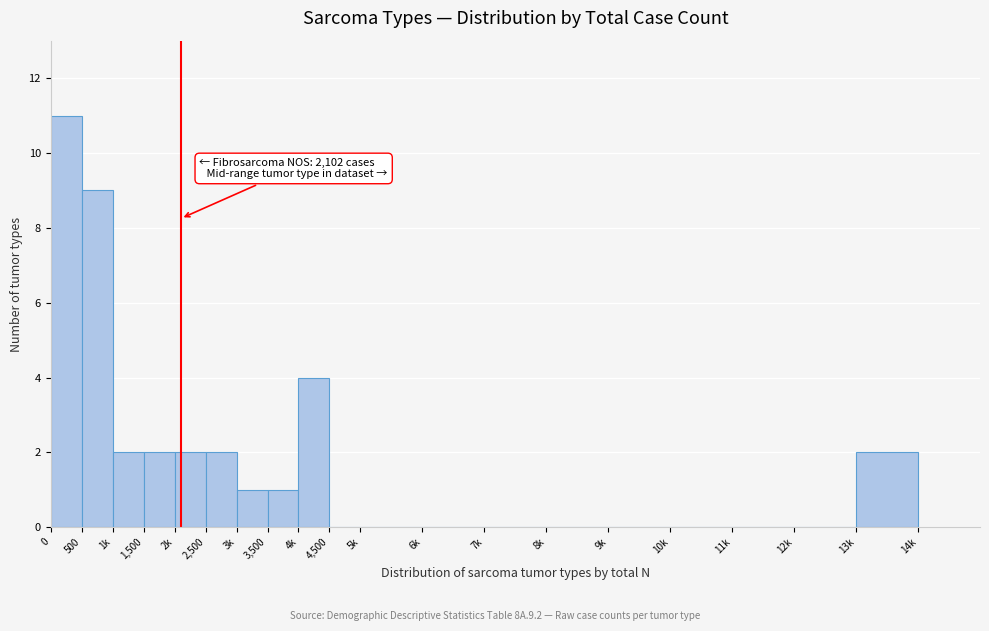

Reading left to right, transcribe all the data shown in this chart.

0=11	500=9	1k=2	1,500=2	2k=2	2,500=2	3k=1	3,500=1	4k=4	4,500=0	5k=0	6k=0	7k=0	8k=0	9k=0	10k=0	11k=0	12k=0	13k=2